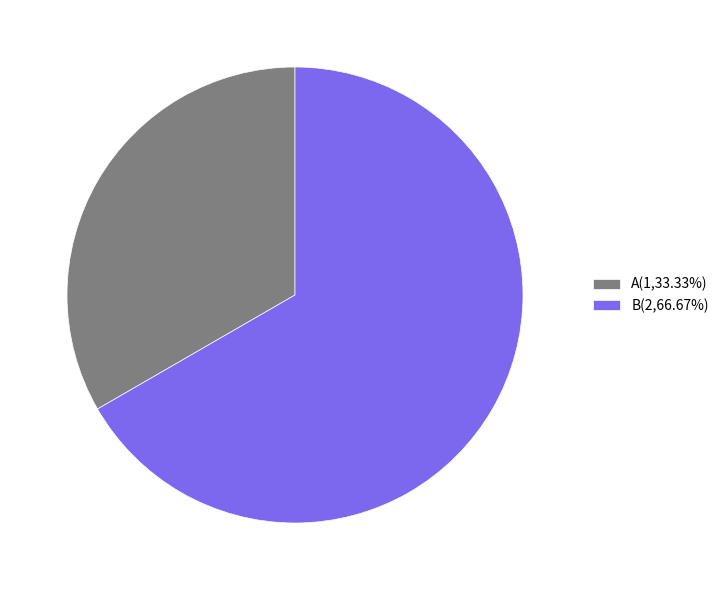

How many segments does this pie chart have?

2